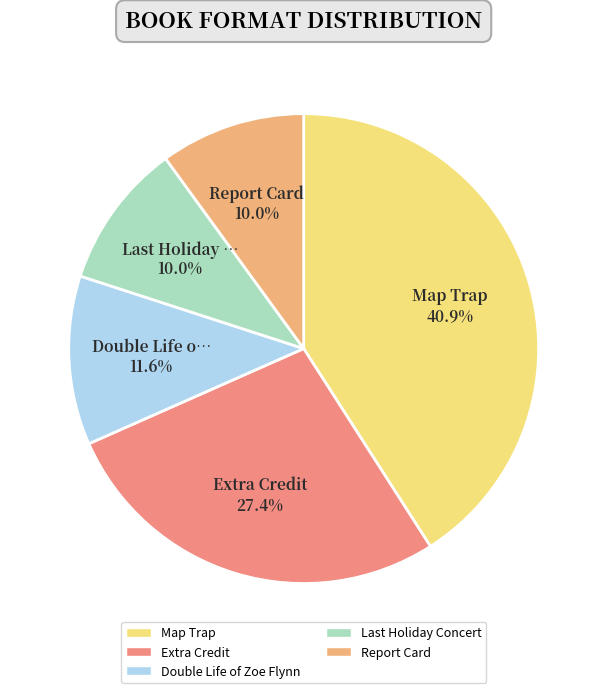

Combined, do Double Life of Zoe Flynn and Report Card account for over 50%?

No